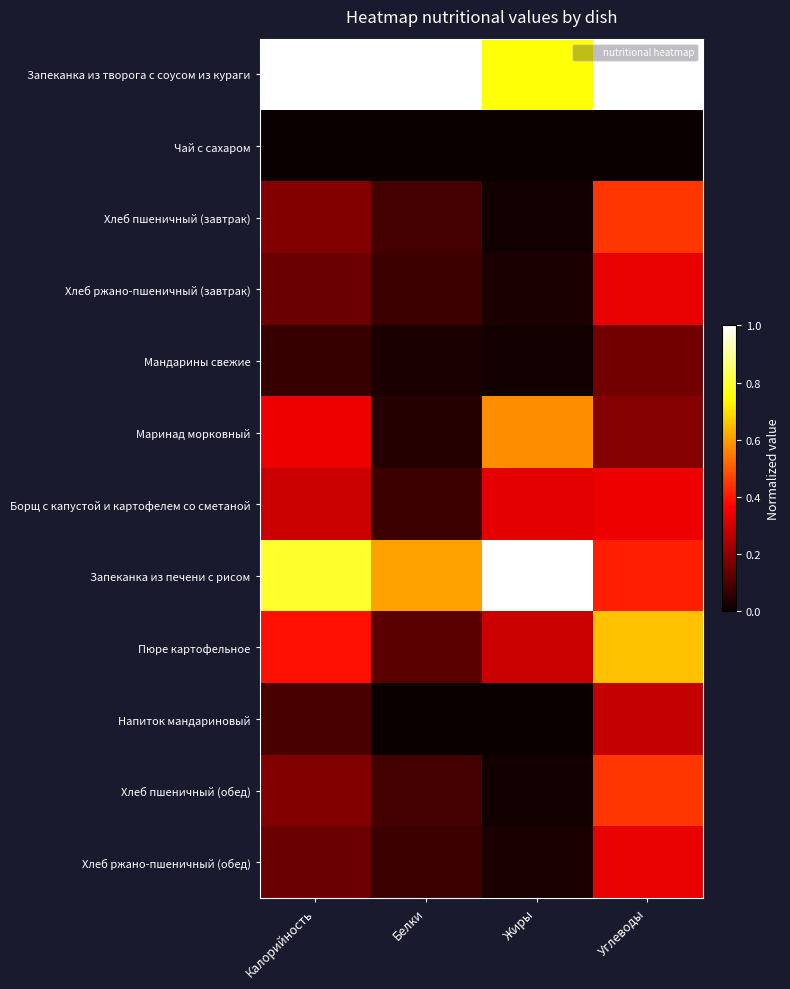

Which category has the highest value across all series?

Калорийность